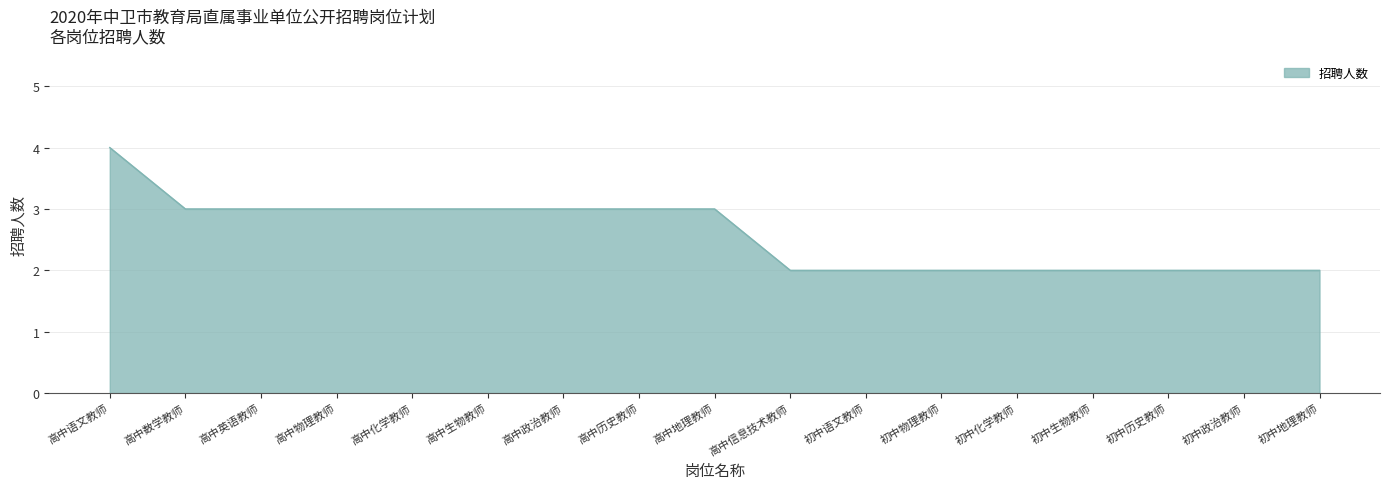

Which has a higher value, 高中政治教师 or 初中历史教师?

高中政治教师